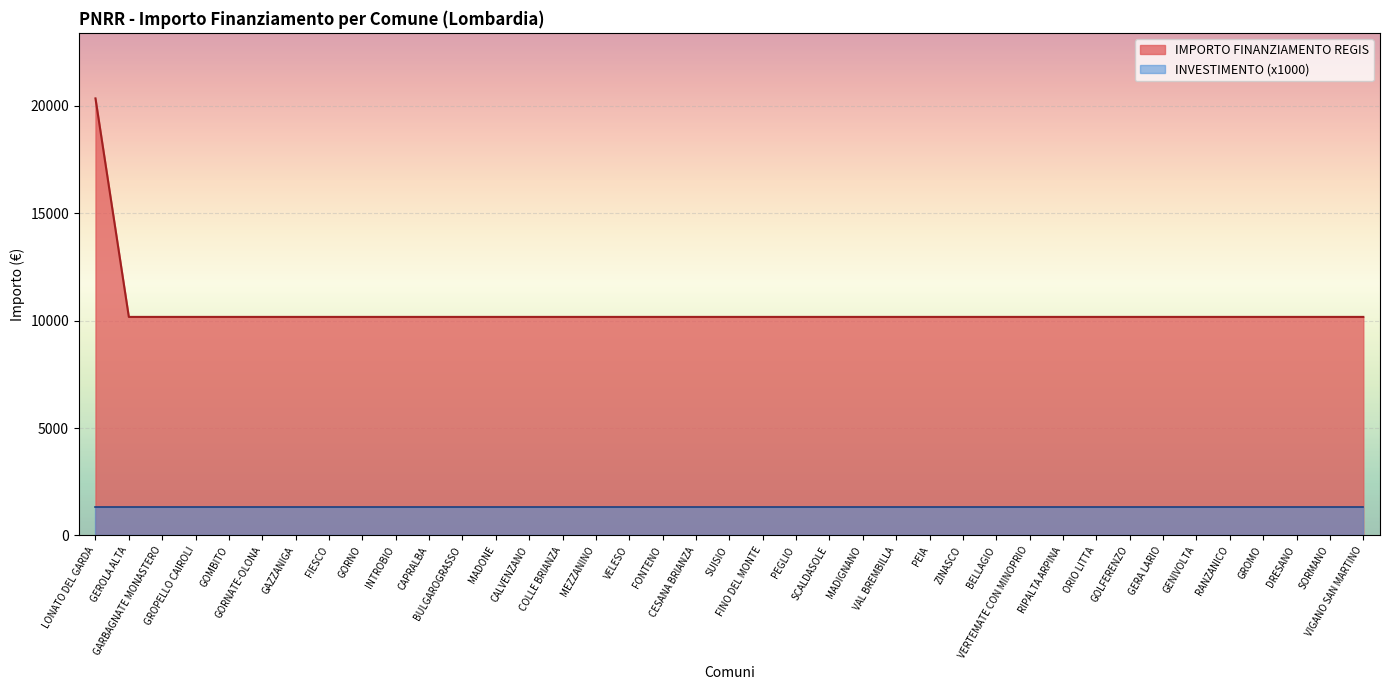

The value at GROPELLO CAIROLI is 10172. True or false?

True